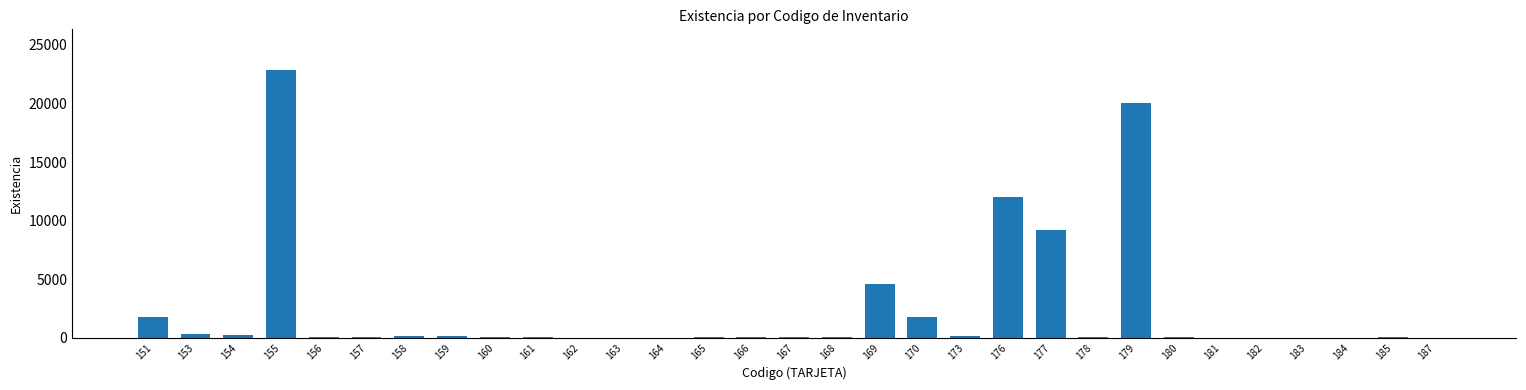

What is the greatest value displayed?

22900